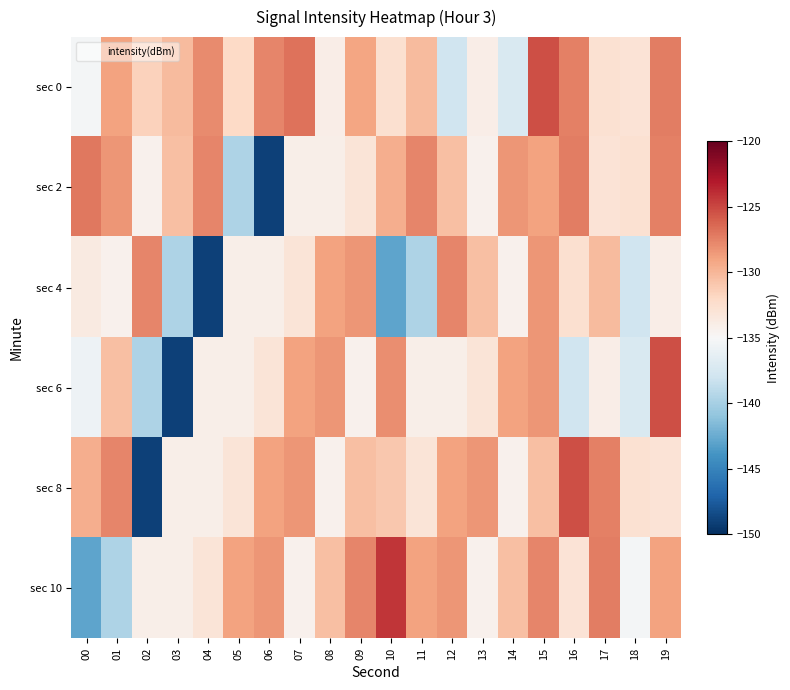

Which category has the highest value across all series?

10